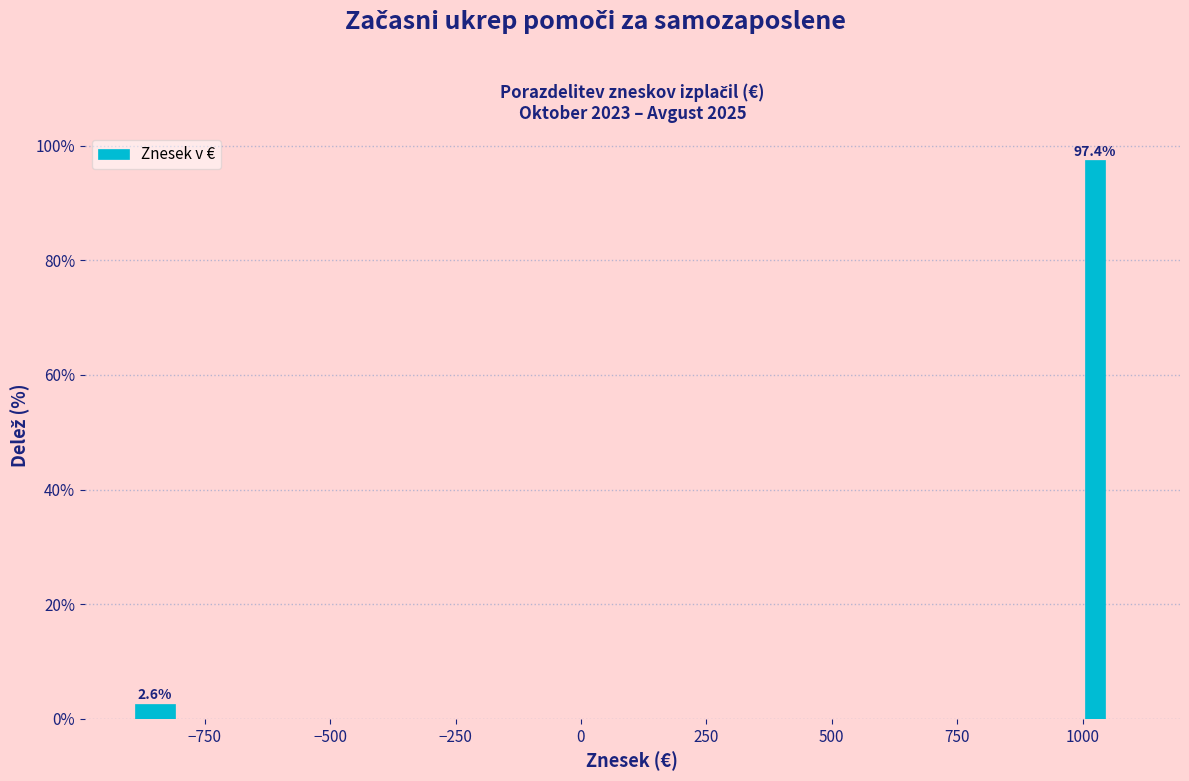

Read against the x-axis, roughly where is the centre of the tallest bar?

1050